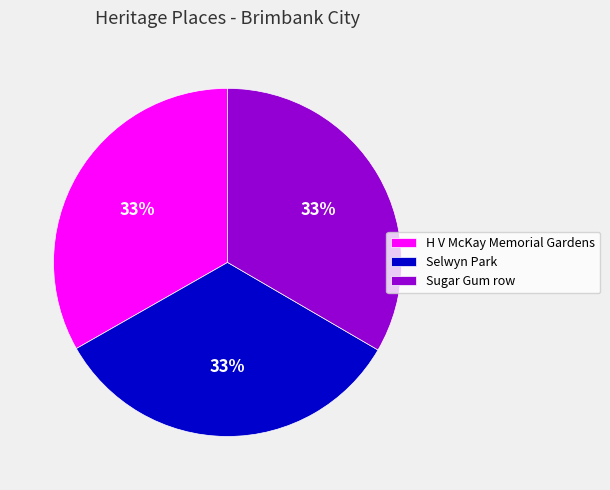

To the nearest percent, what percentage of the pie is H V McKay Memorial Gardens?

33%